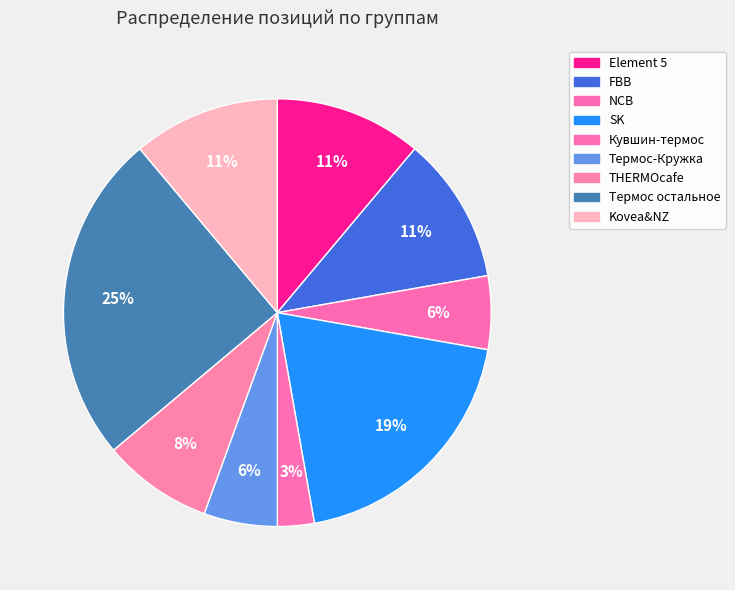

Which category has the smallest portion of the pie?

Кувшин-термос